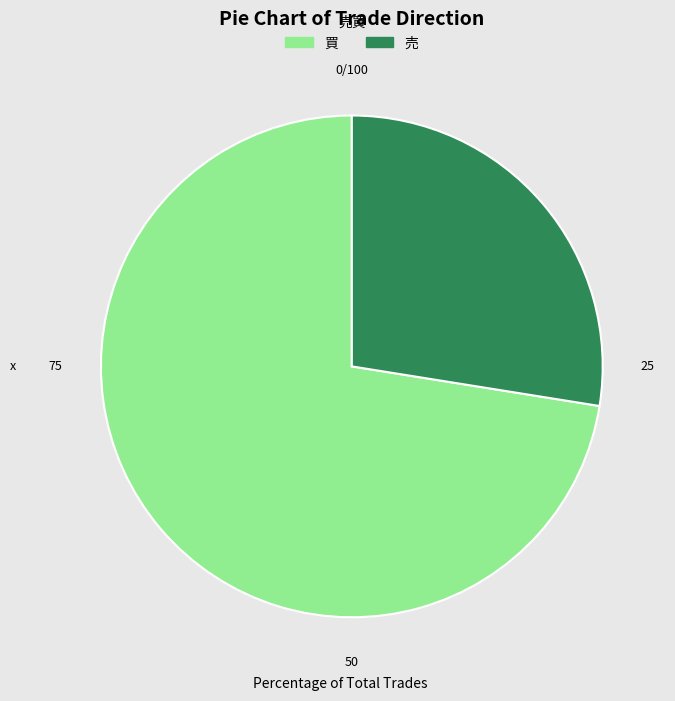

How many slices are in this pie chart?

2